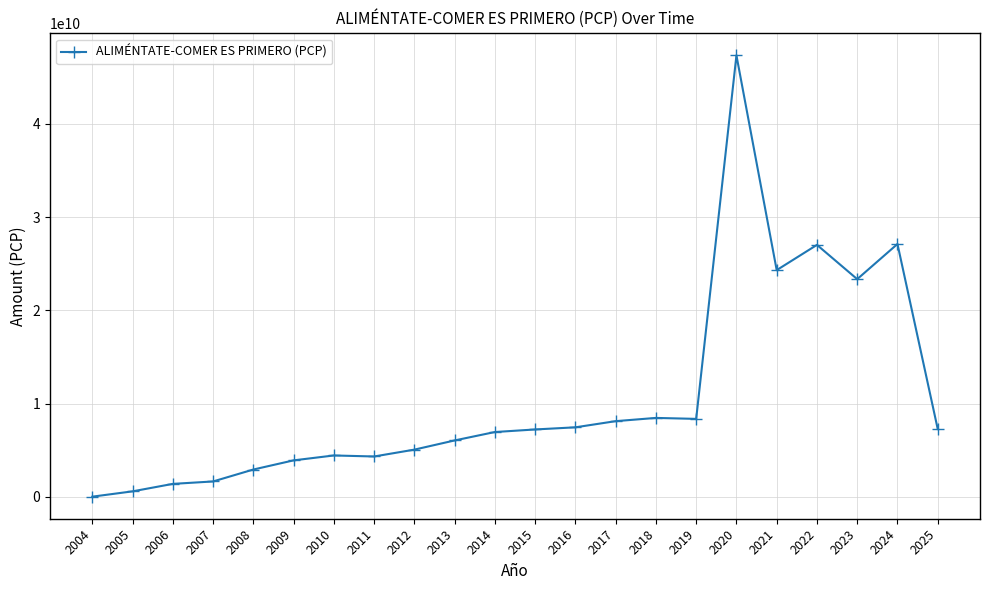

How many lines are shown in the chart?

1